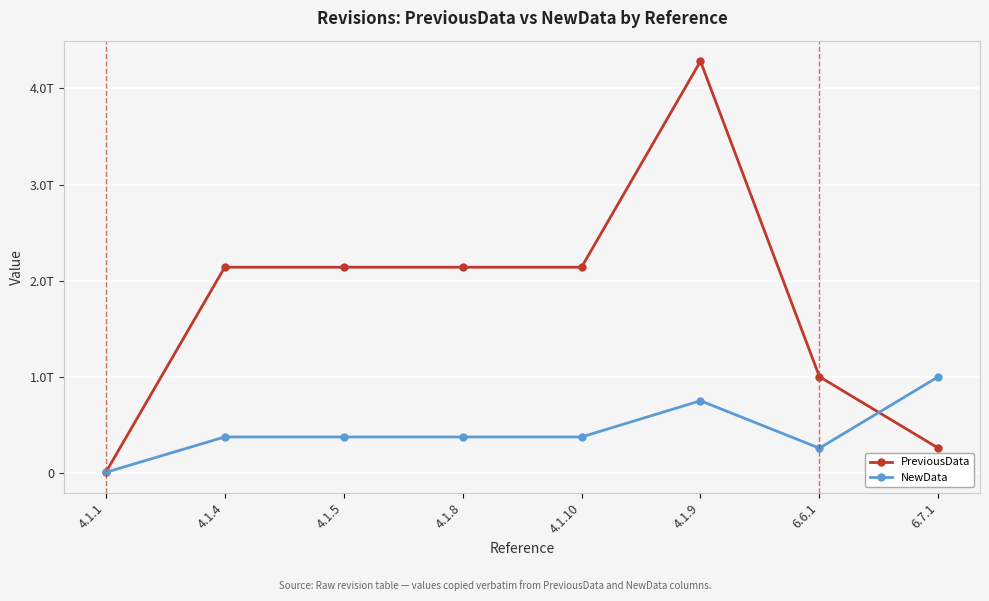

Reading left to right, transcribe all the data shown in this chart.

PreviousData: 8171749998.0	2140740000000.0	2140740000000.0	2140740000000.0	2140740000000.0	4281480000000.0	1002863545647.0	260022387781.2
NewData: 8632000000.0	376400000000.0	376400000000.0	376400000000.0	376400000000.0	752800000000.0	260022387781.2	1002863545647.0